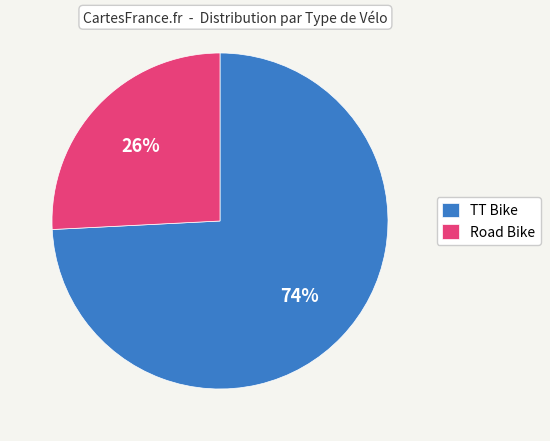

Combined, do Road Bike and TT Bike account for over 50%?

Yes